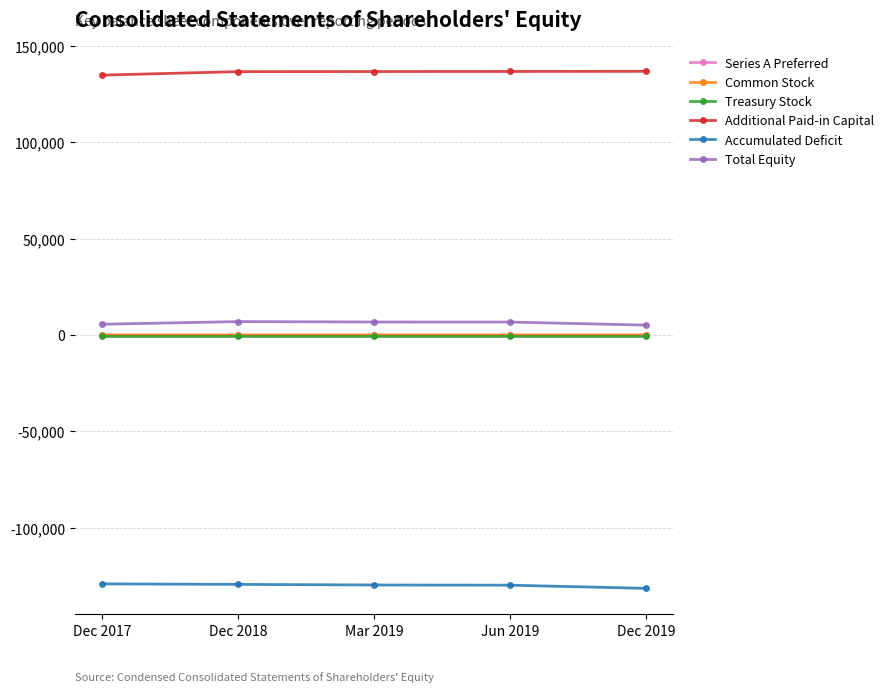

What is the smallest value displayed?

-131457